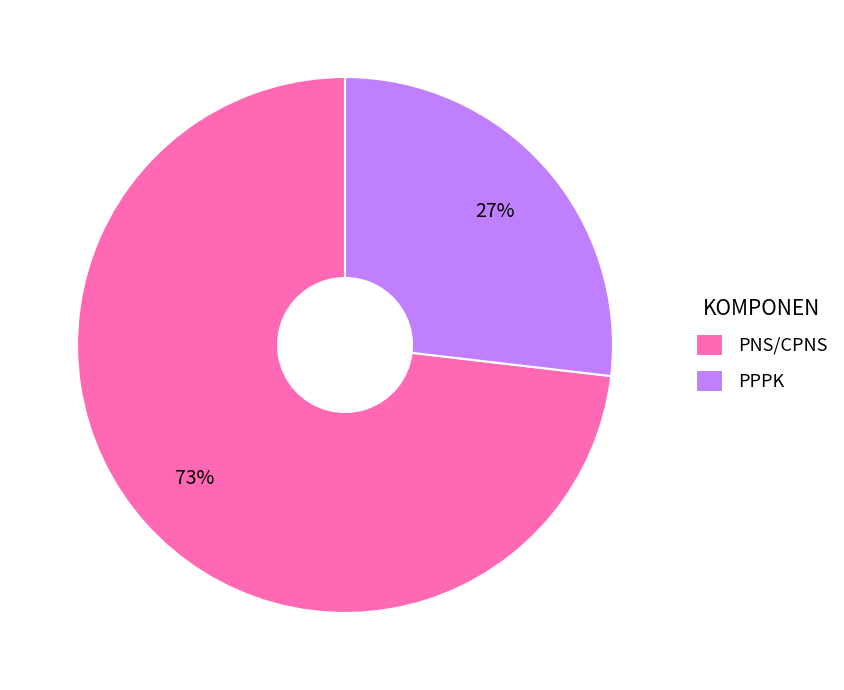

How many segments does this pie chart have?

2